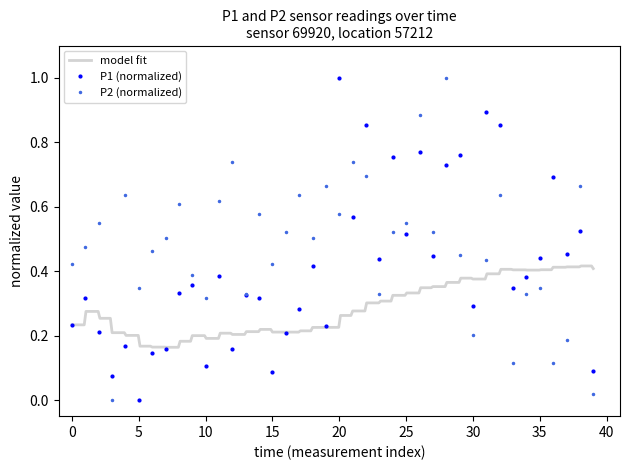

True or false: P1 (normalized) has more than 2 points higher than both neighbors.

True